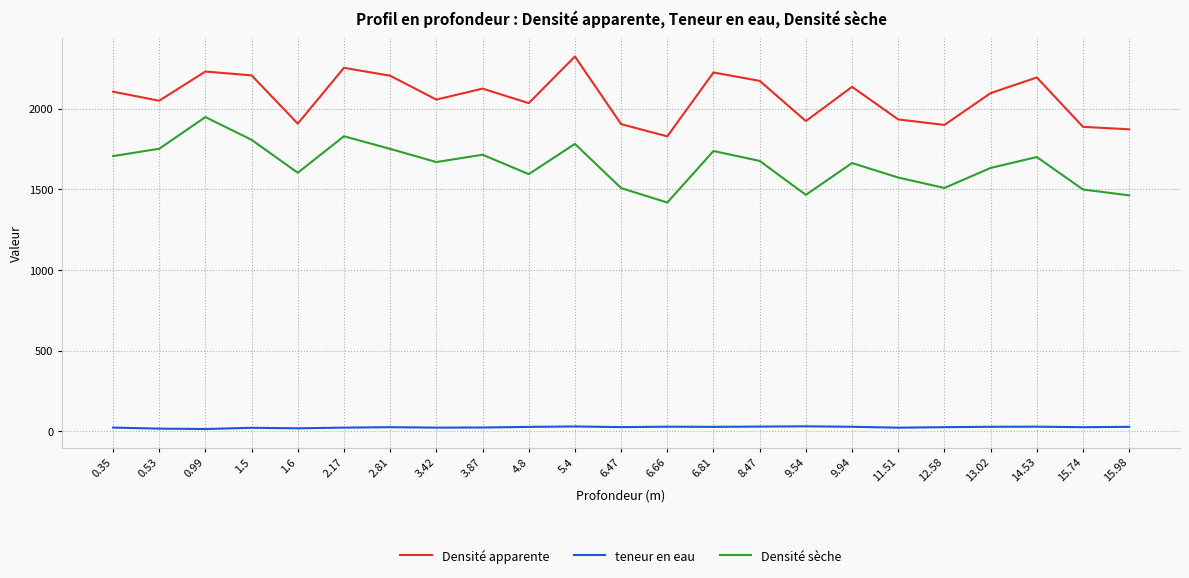

Where does the teneur en eau series first go above 25?

2.81